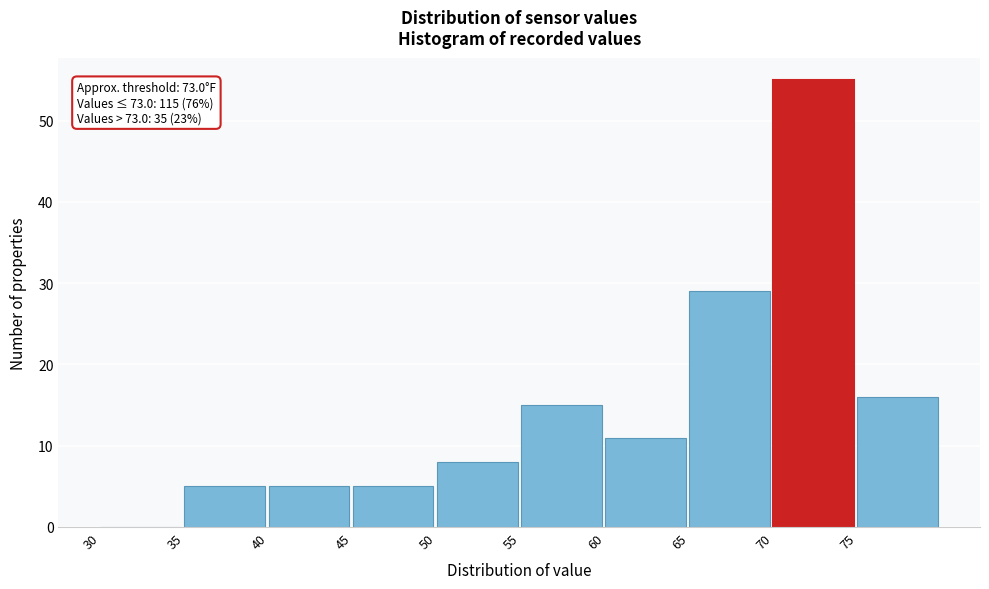

Which range on the x-axis has the tallest bar?

70 to 75